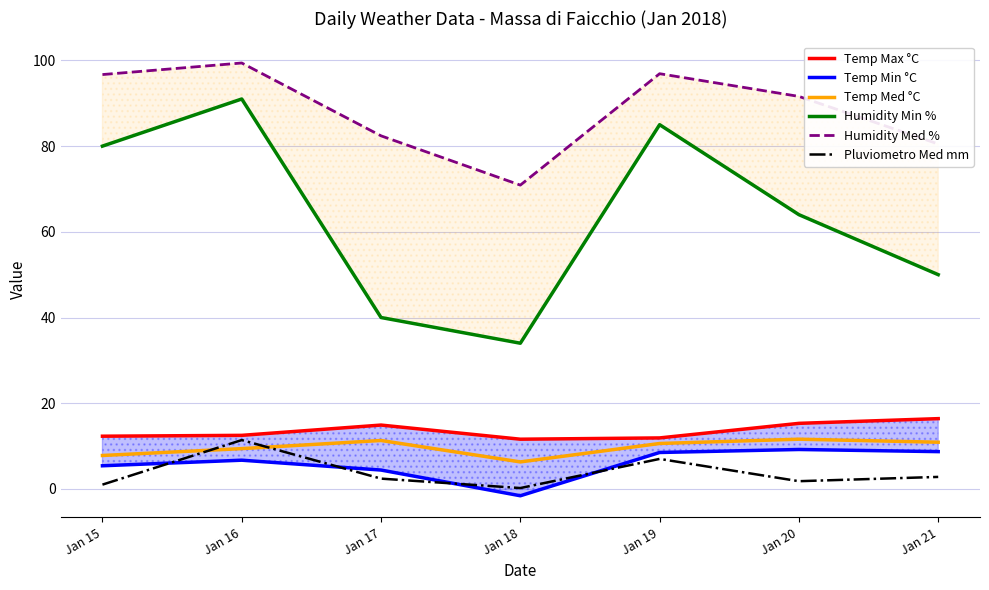

Reading left to right, transcribe all the data shown in this chart.

Temp Max °C: Jan 15=12.3	Jan 16=12.5	Jan 17=14.9	Jan 18=11.6	Jan 19=11.9	Jan 20=15.3	Jan 21=16.4
Temp Min °C: Jan 15=5.4	Jan 16=6.7	Jan 17=4.4	Jan 18=-1.6	Jan 19=8.5	Jan 20=9.2	Jan 21=8.7
Temp Med °C: Jan 15=7.8	Jan 16=9.4	Jan 17=11.3	Jan 18=6.3	Jan 19=10.6	Jan 20=11.6	Jan 21=10.9
Humidity Min %: Jan 15=80.0	Jan 16=91.0	Jan 17=40.0	Jan 18=34.0	Jan 19=85.0	Jan 20=64.0	Jan 21=50.0
Humidity Med %: Jan 15=96.7	Jan 16=99.4	Jan 17=82.4	Jan 18=70.9	Jan 19=96.9	Jan 20=91.6	Jan 21=80.5
Pluviometro Med mm: Jan 15=1.0	Jan 16=11.4	Jan 17=2.4	Jan 18=0.2	Jan 19=7.0	Jan 20=1.8	Jan 21=2.8